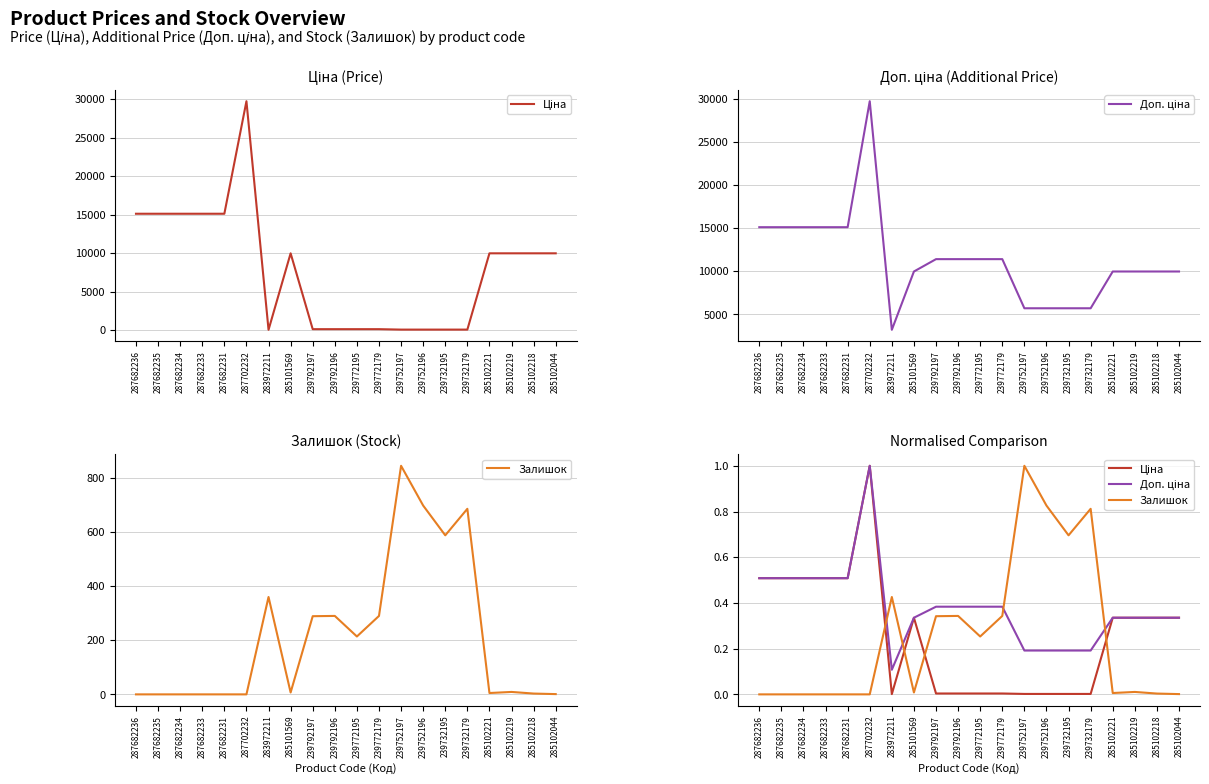

True or false: Ціна and Доп. ціна intersect in this chart.

False